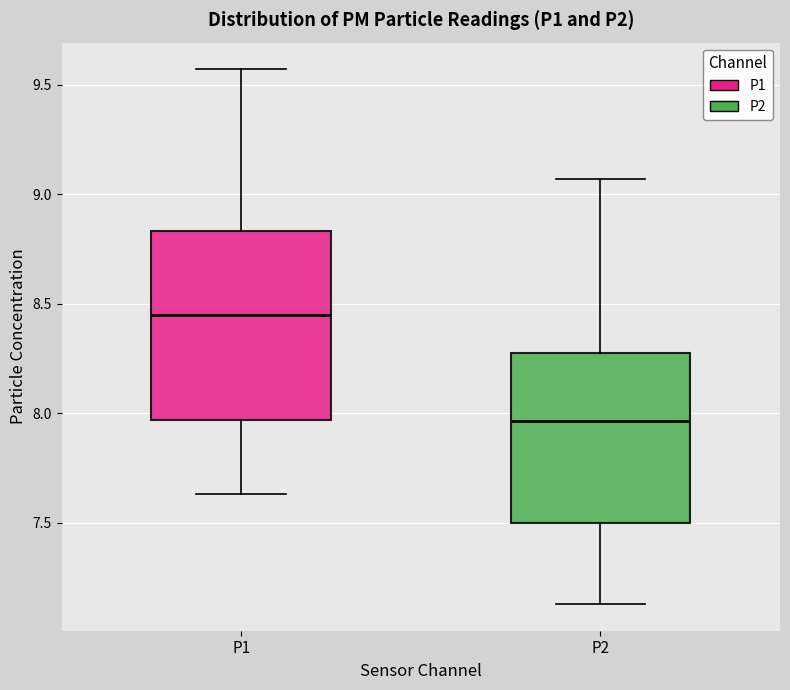

Reading left to right, transcribe this box plot: for each box, give where its median line is, the range the box spans, and where its two whiskers end, as read against the y-axis. The values are not printed on the chart, so give them approximately, as read against the axis.

P1: median 8.45, box 7.95 to 8.85, whiskers 7.65 to 9.55
P2: median 7.95, box 7.50 to 8.30, whiskers 7.15 to 9.05